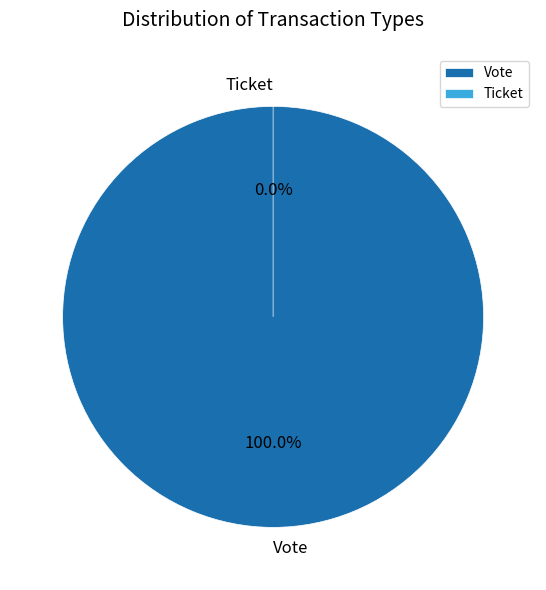

What is the change in value from Vote to Ticket?

-1